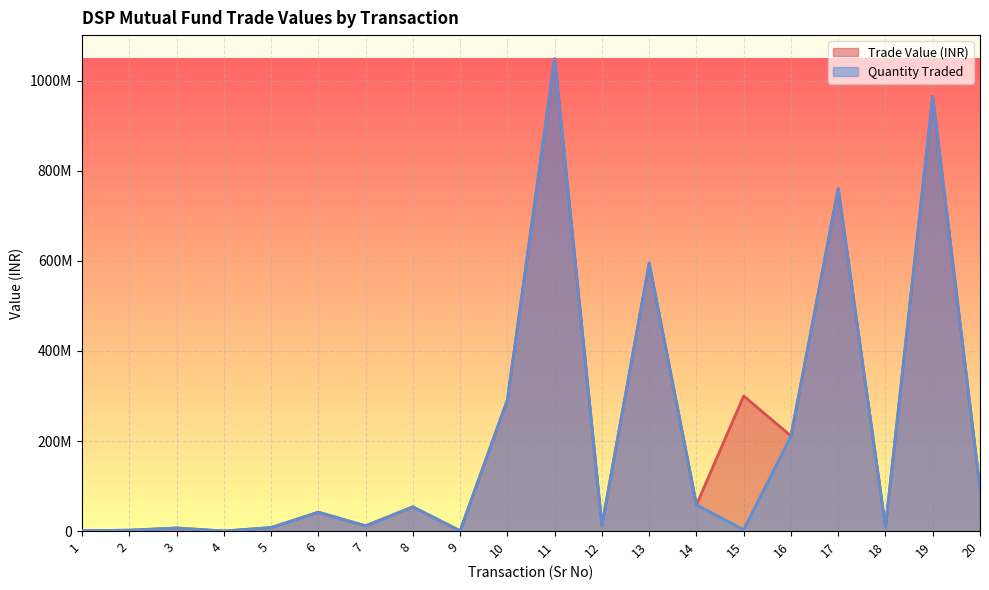

What is the difference between the maximum and second lowest values in the Quantity Traded series?

1048577926.7